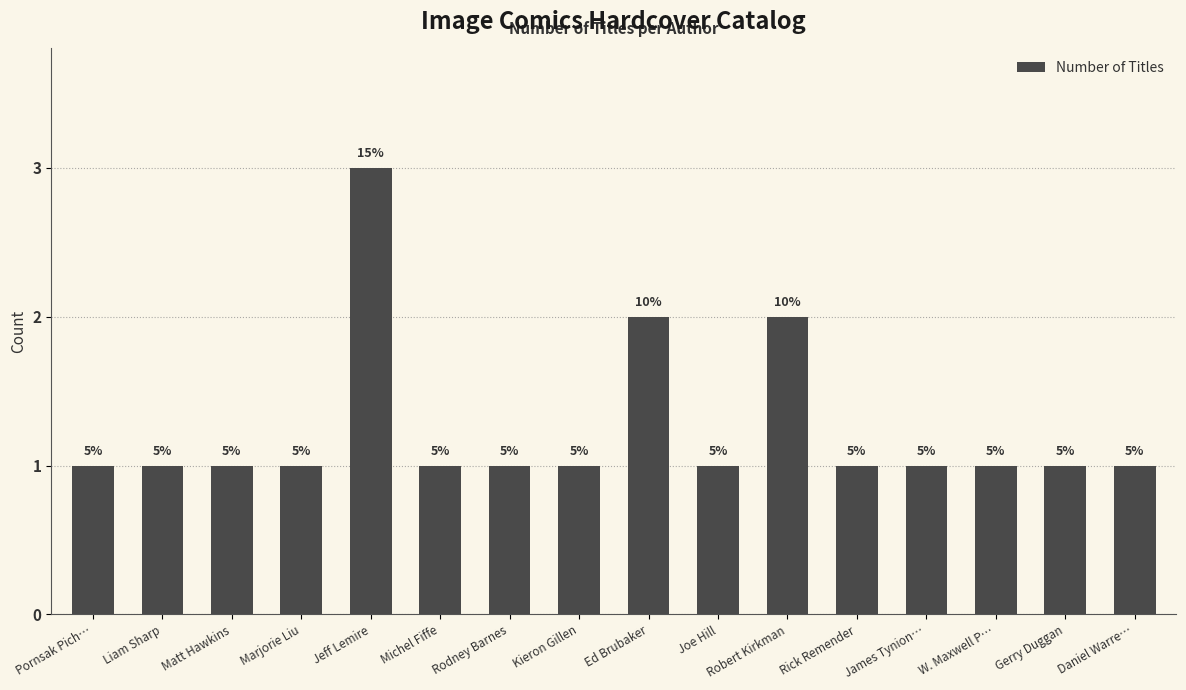

Between W. Maxwell P… and Kieron Gillen, which is larger?

W. Maxwell P…